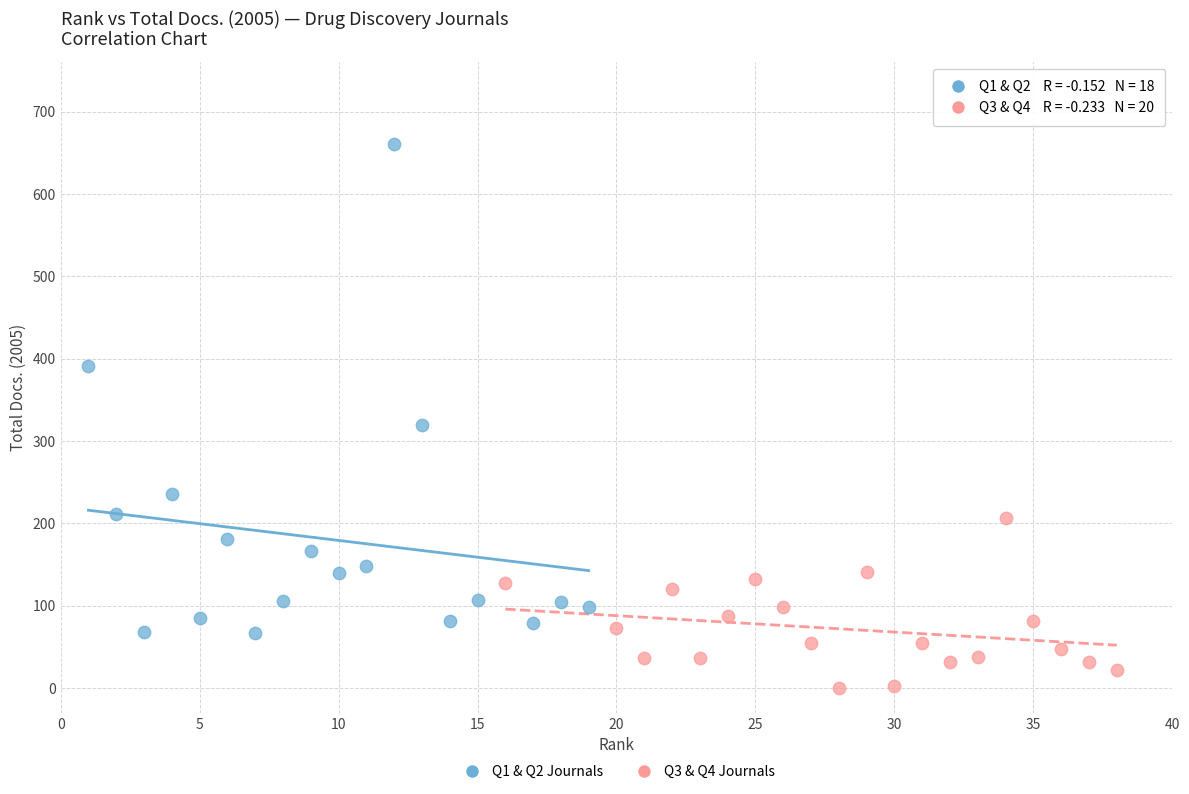

Which series reaches the minimum Y coordinate?

Q3 & Q4 Journals